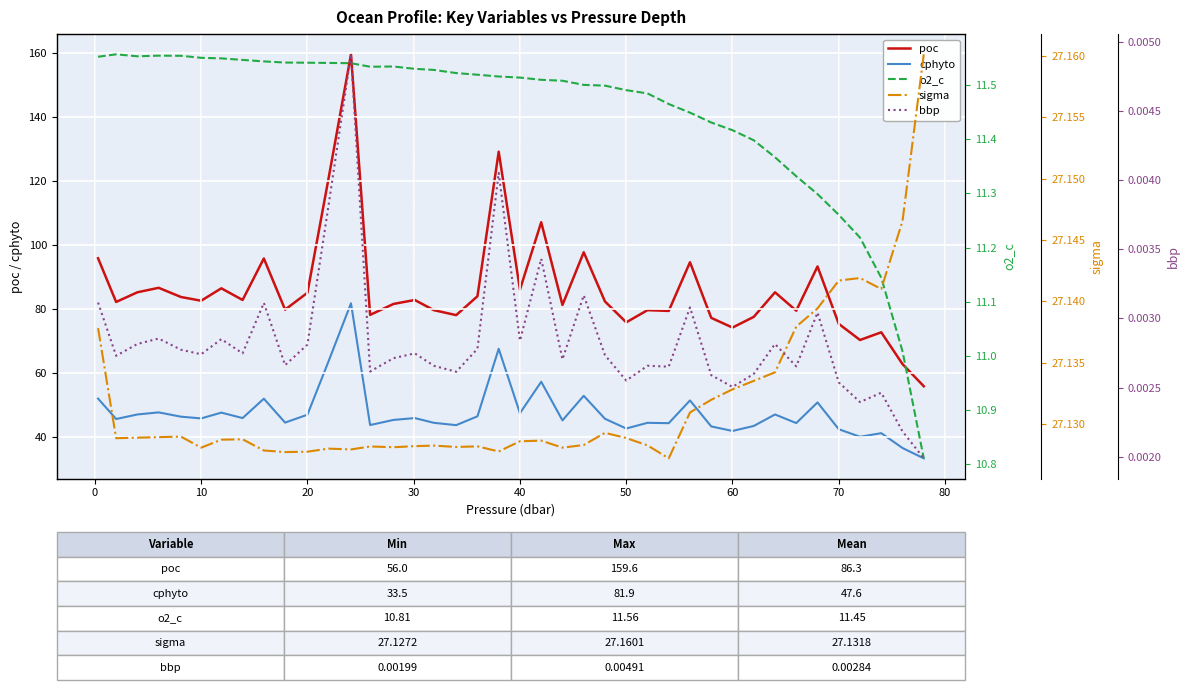

Which series has the largest total across all categories?

poc